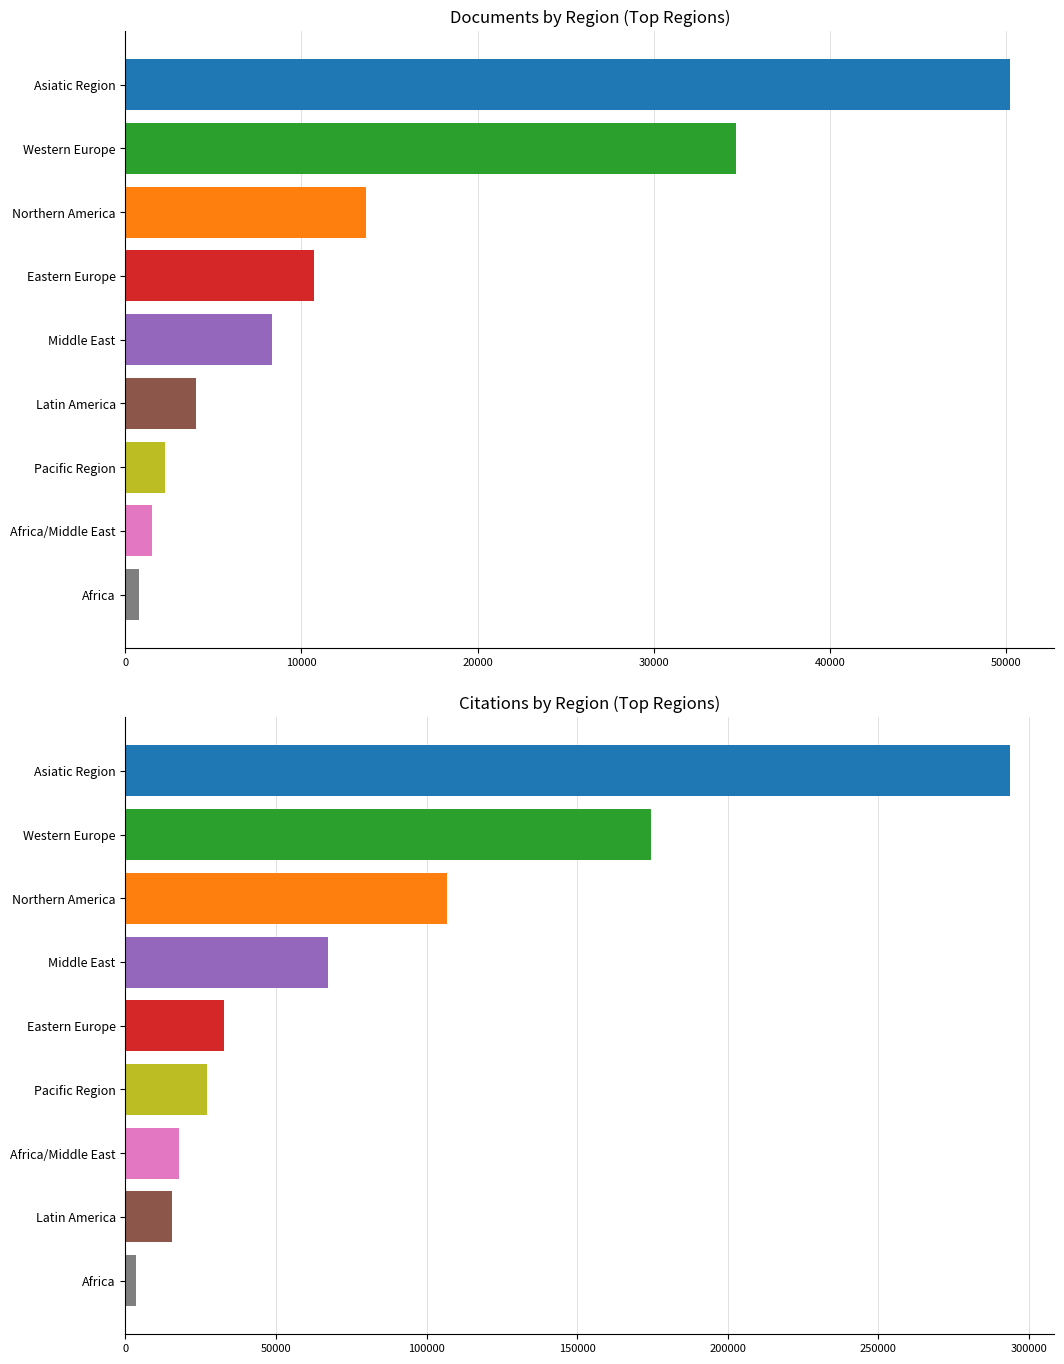

What is the average value of the Citations series?

82112